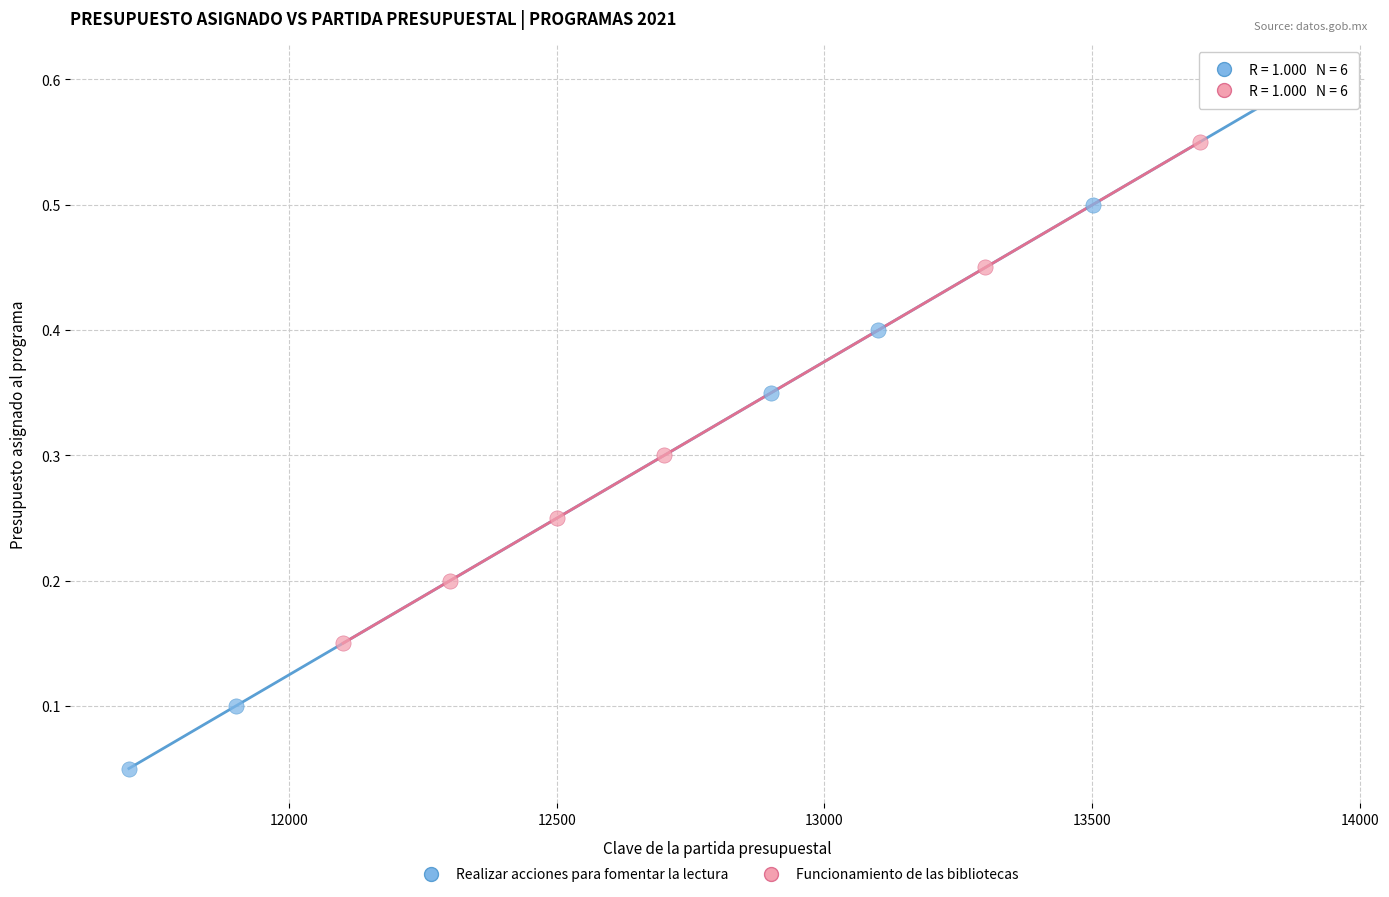

What are all the series names shown in the legend?

Realizar acciones para fomentar la lectura, Funcionamiento de las bibliotecas